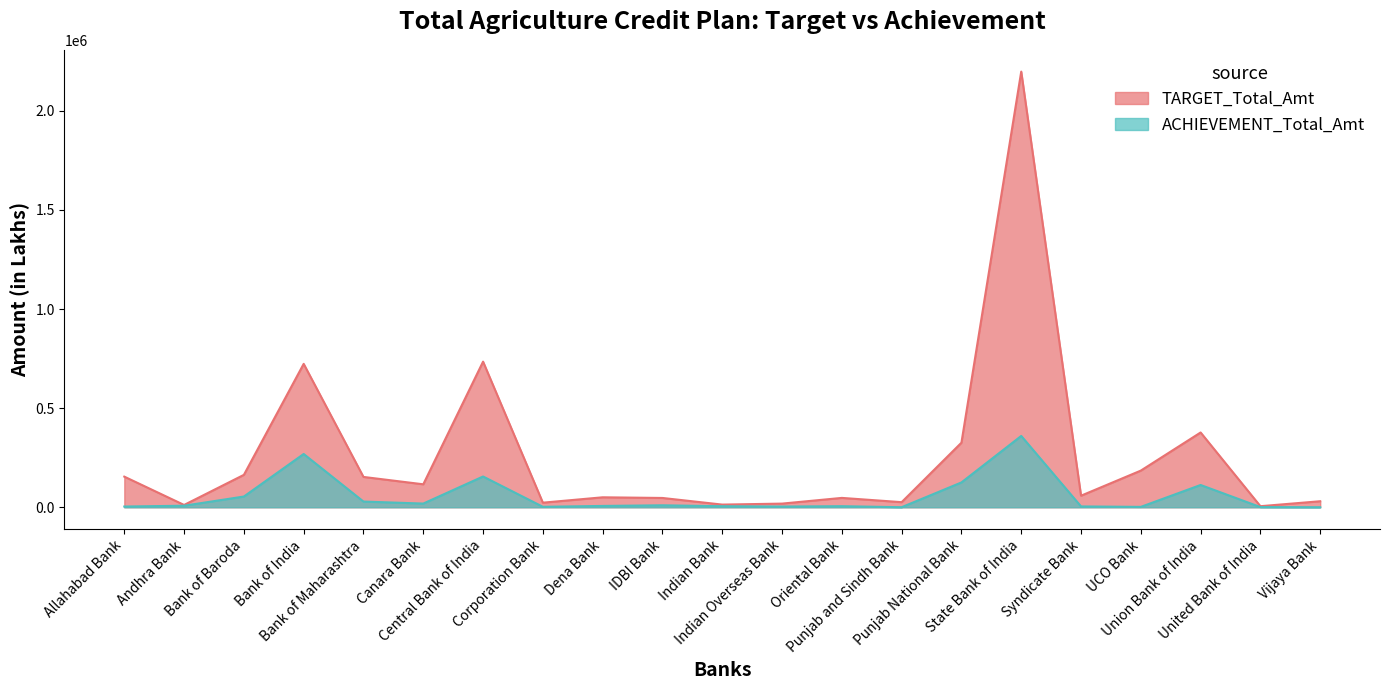

How many interior local peaks does the ACHIEVEMENT_Total_Amt series have?

6